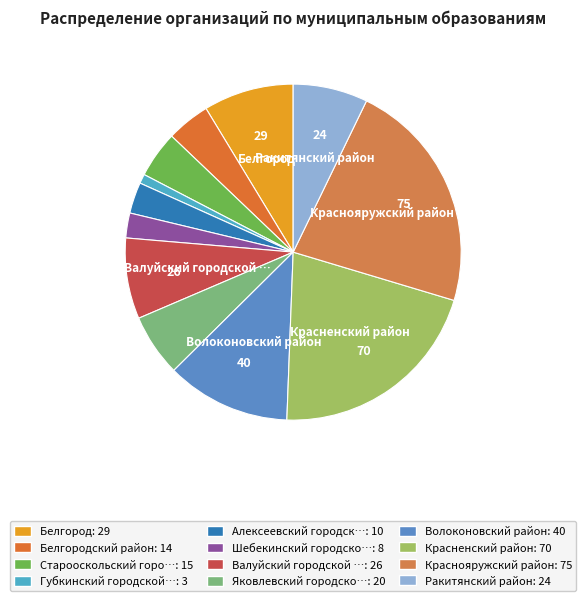

To the nearest percent, what is the average slice percentage?

8%